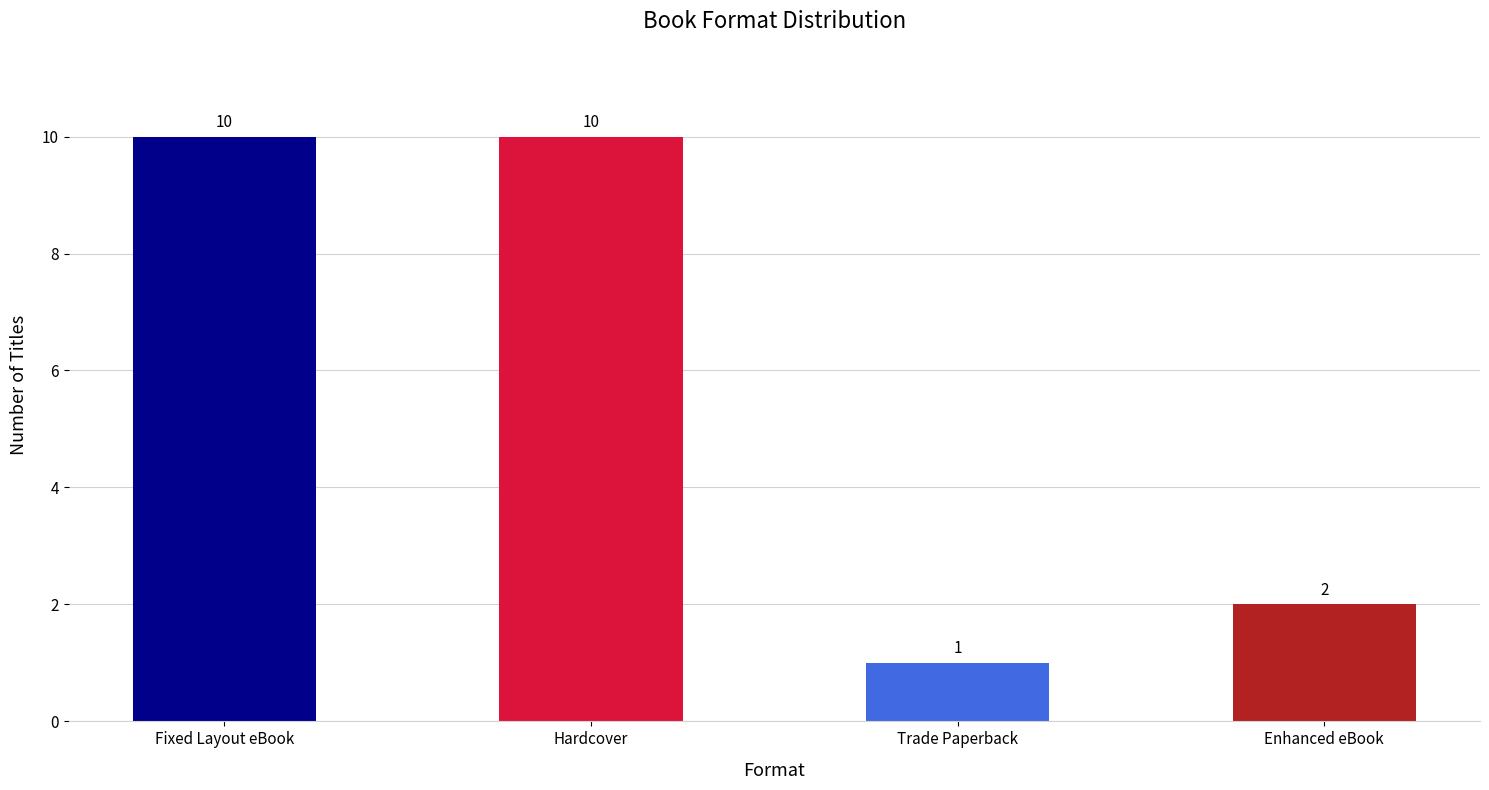

Read the value at Hardcover.

10